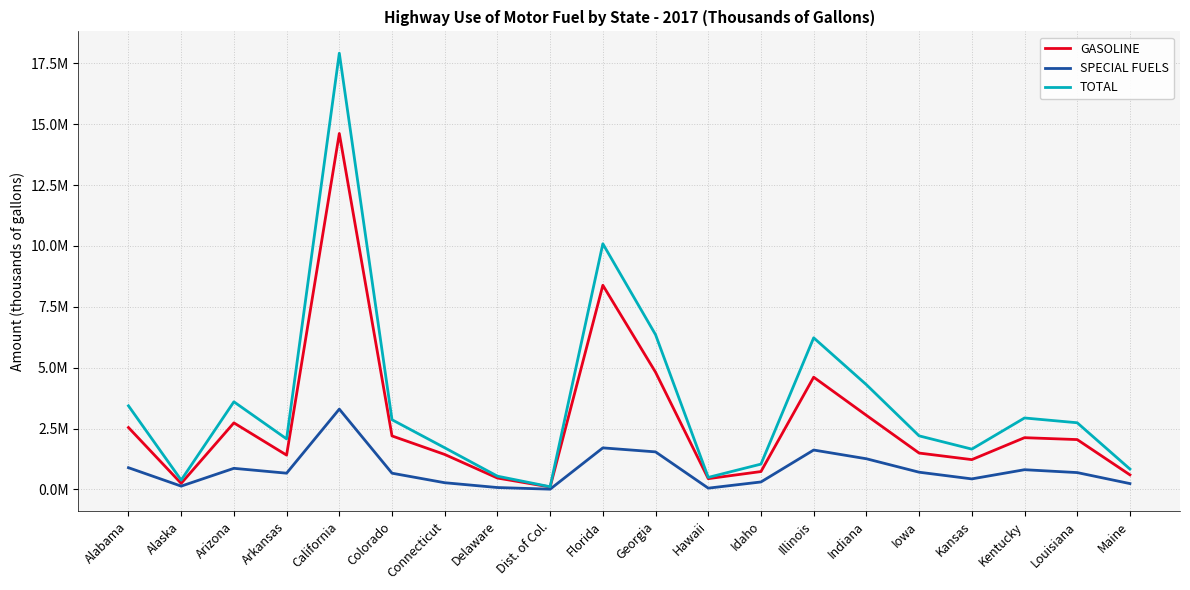

Reading right to left, extract all data points from this chart.

GASOLINE: 597697.3	2046206.4	2124234.5	1223035.2	1492810.1	3042155.4	4608651.0	733483.7	441296.3	4812636.6	8382973.6	99509.5	466833.6	1435026.9	2195754.4	14616842.3	1408054.1	2732444.6	247423.3	2540807.9
SPECIAL FUELS: 238750.0	690730.0	808897.0	431490.0	706460.0	1258350.0	1616975.0	305674.0	51433.0	1541008.0	1705522.0	9606.0	76830.0	274247.0	665357.0	3297303.0	666074.0	865616.0	134395.0	891595.0
TOTAL: 836447.3	2736936.4	2933131.5	1654525.2	2199270.1	4300505.4	6225626.0	1039157.7	492729.3	6353644.6	10088495.6	109115.5	543663.6	1709273.9	2861111.4	17914145.3	2074128.1	3598060.6	381818.3	3432402.9